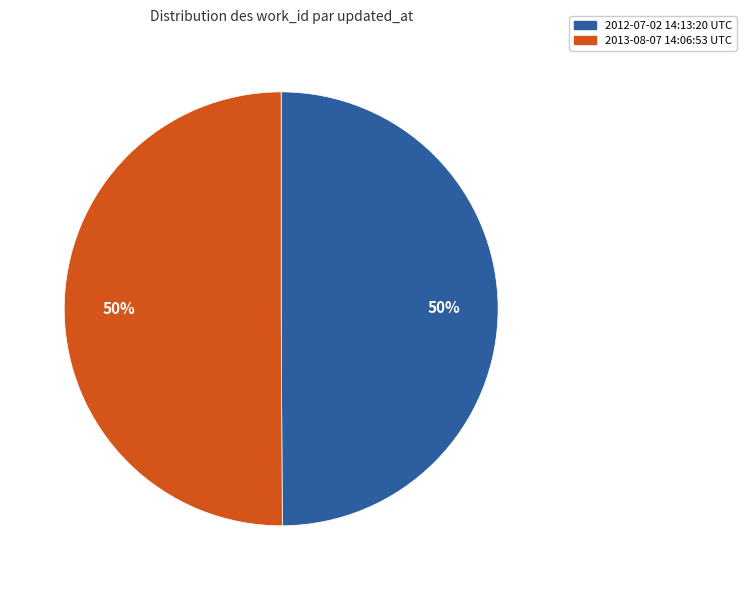

To the nearest percent, what percentage of the pie is 2012-07-02 14:13:20 UTC?

50%